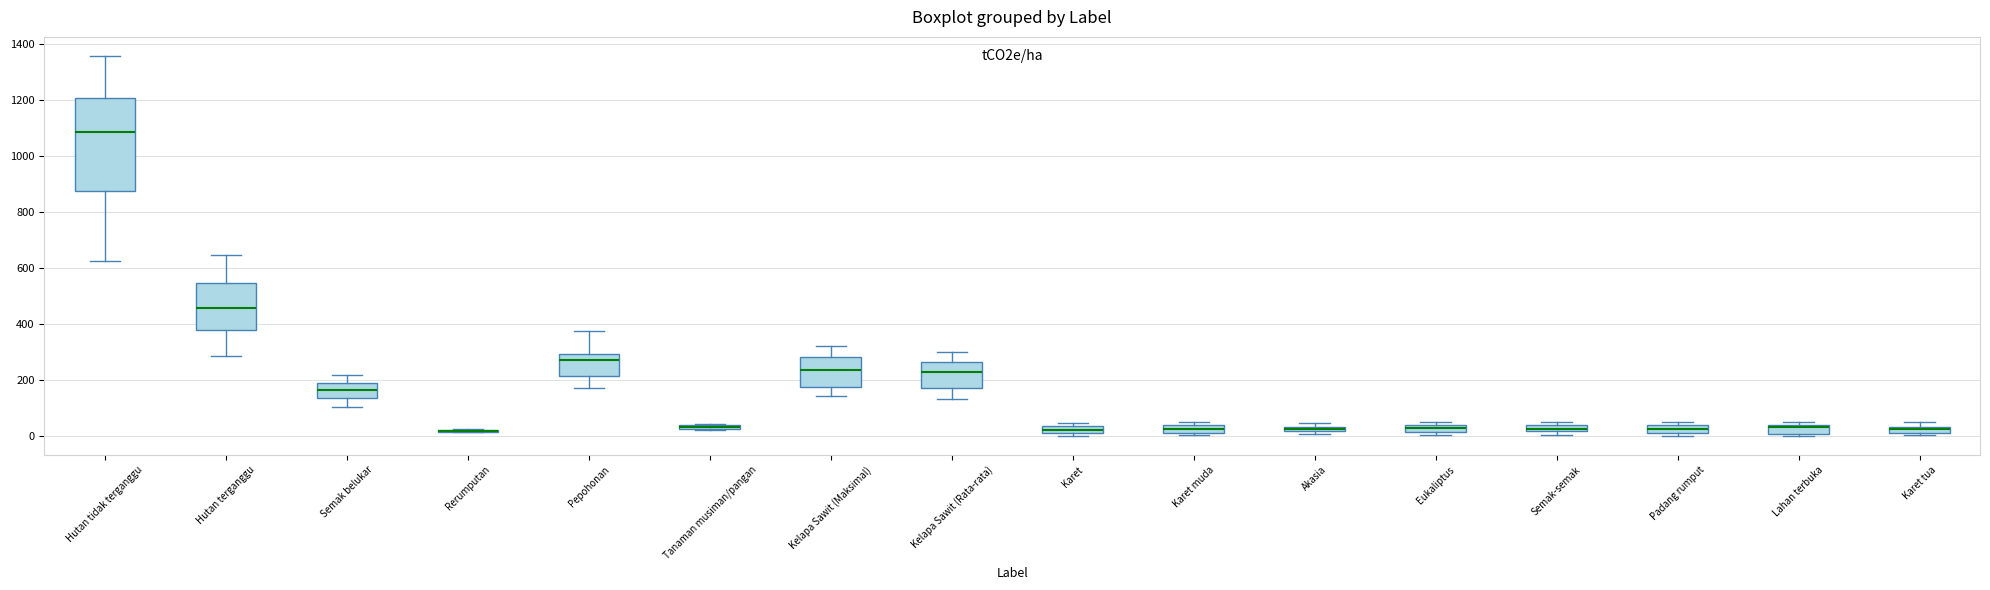

Comparing the boxes themselves (not the whiskers), which one is the tallest?

Hutan tidak terganggu